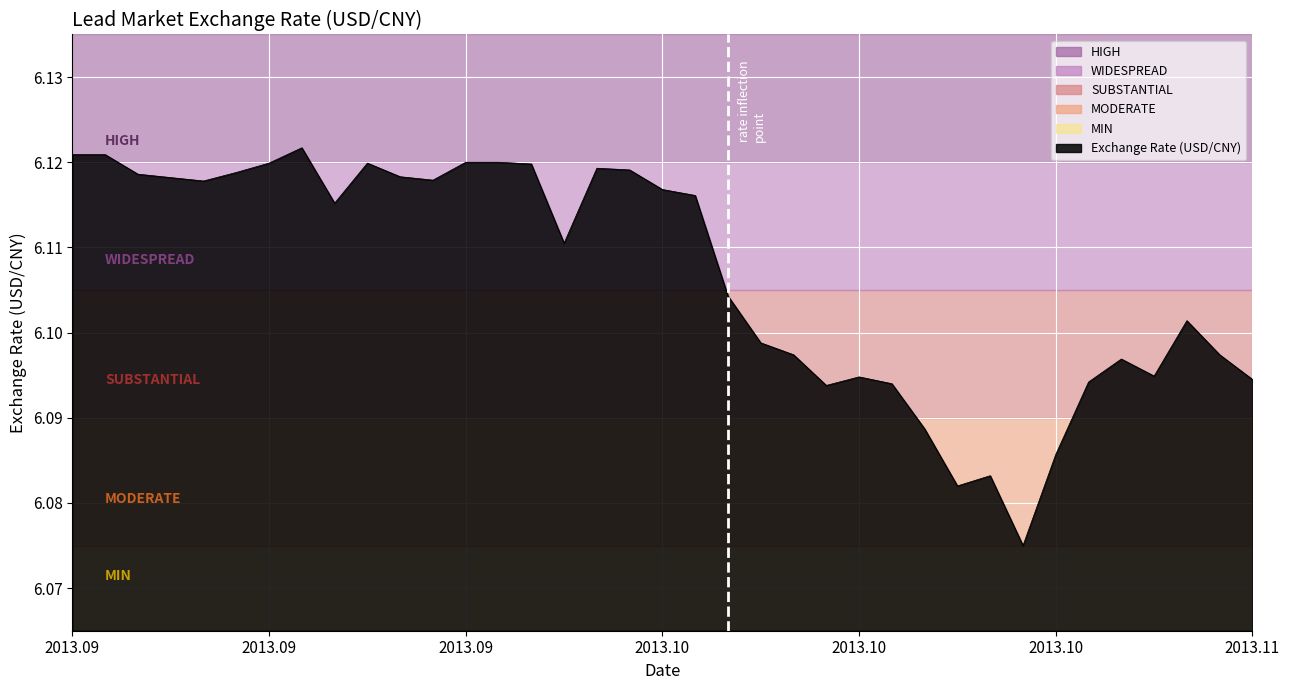

How many lines are shown in the chart?

1